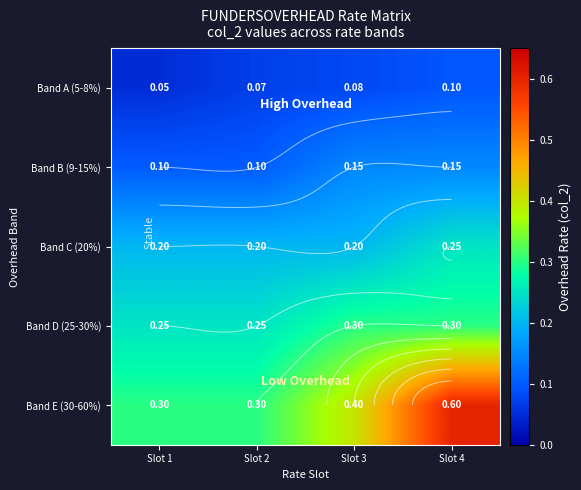

Which series has the largest total across all categories?

Band E (30-60%)